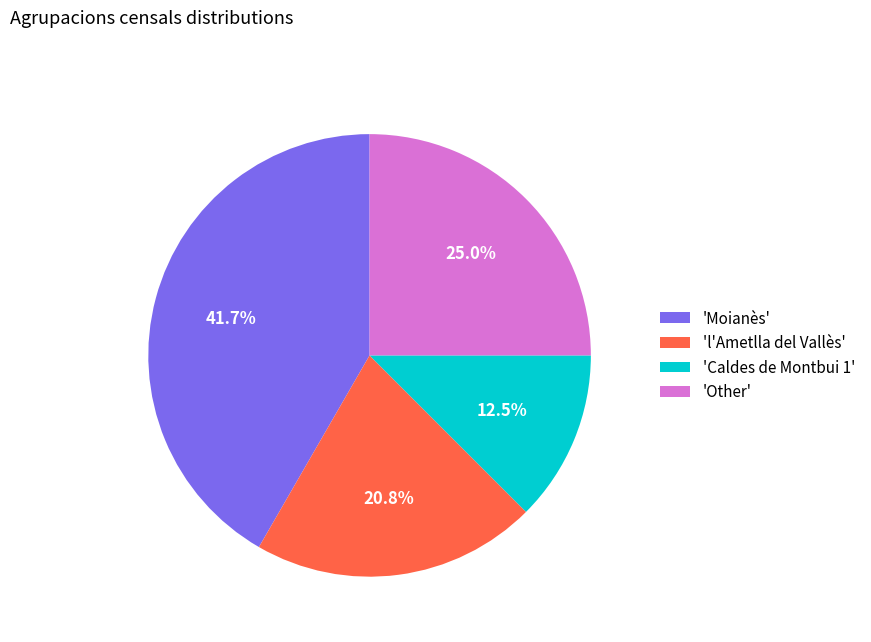

What is the total percentage of 'Other' and 'Caldes de Montbui 1'?

37.5%